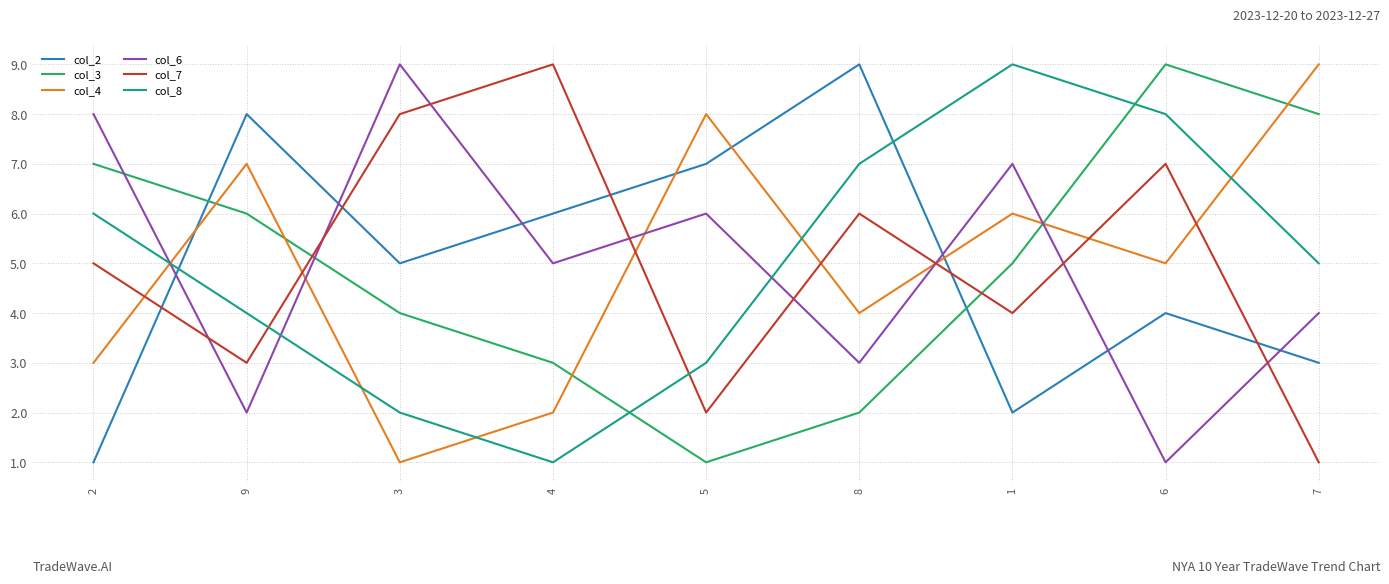

At which label is col_2 closest to 5?

3